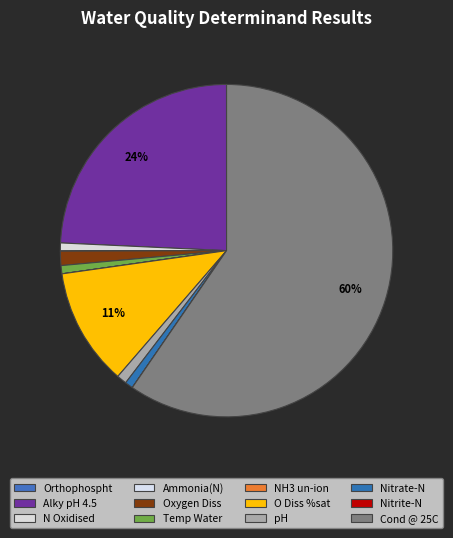

Does Cond @ 25C account for over 50% of the chart?

Yes